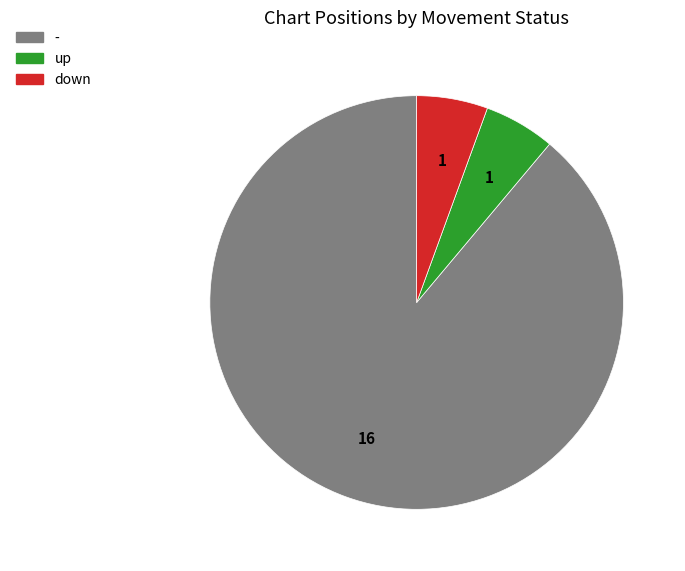

What is the majority slice?

-